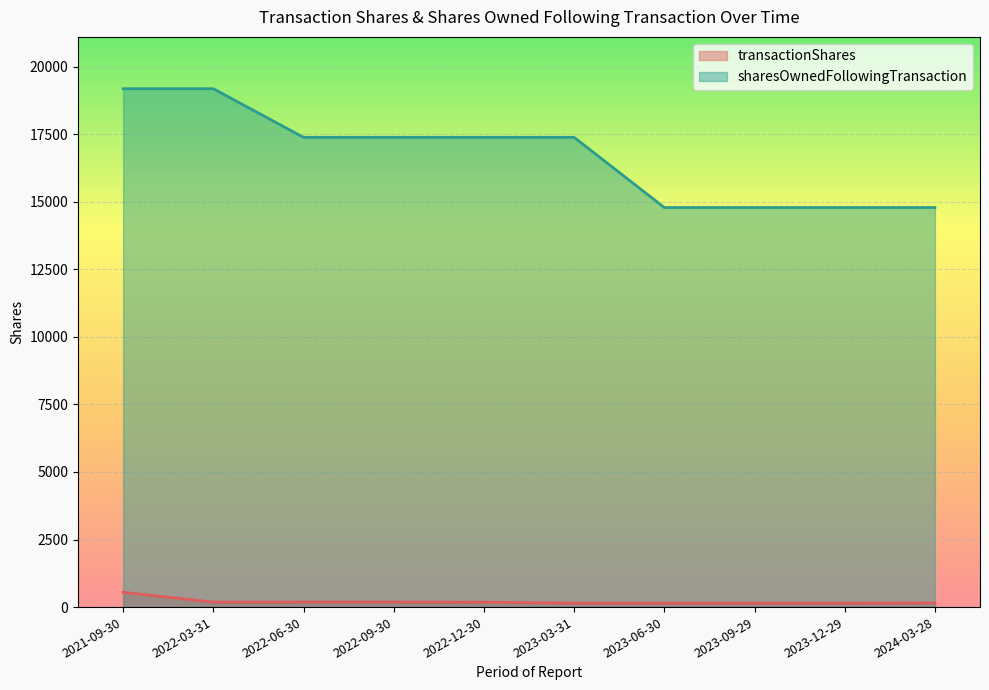

What are all the series names shown in the legend?

transactionShares, sharesOwnedFollowingTransaction